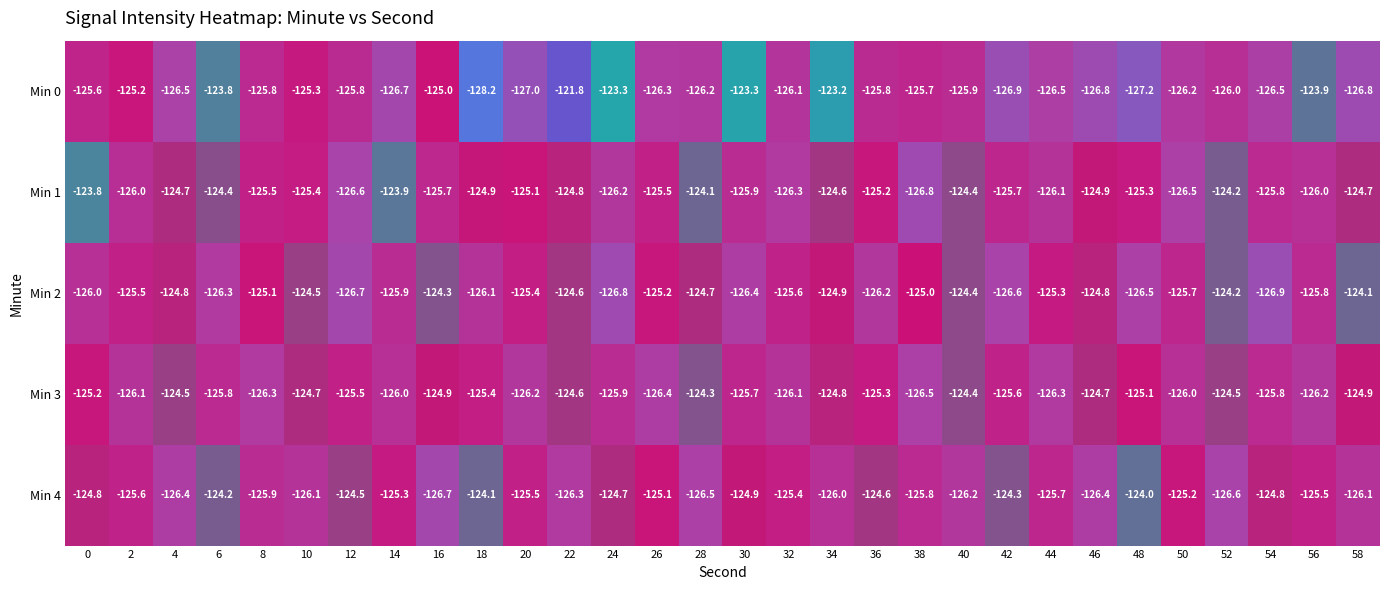

What is the minimum value shown in the chart?

-128.2